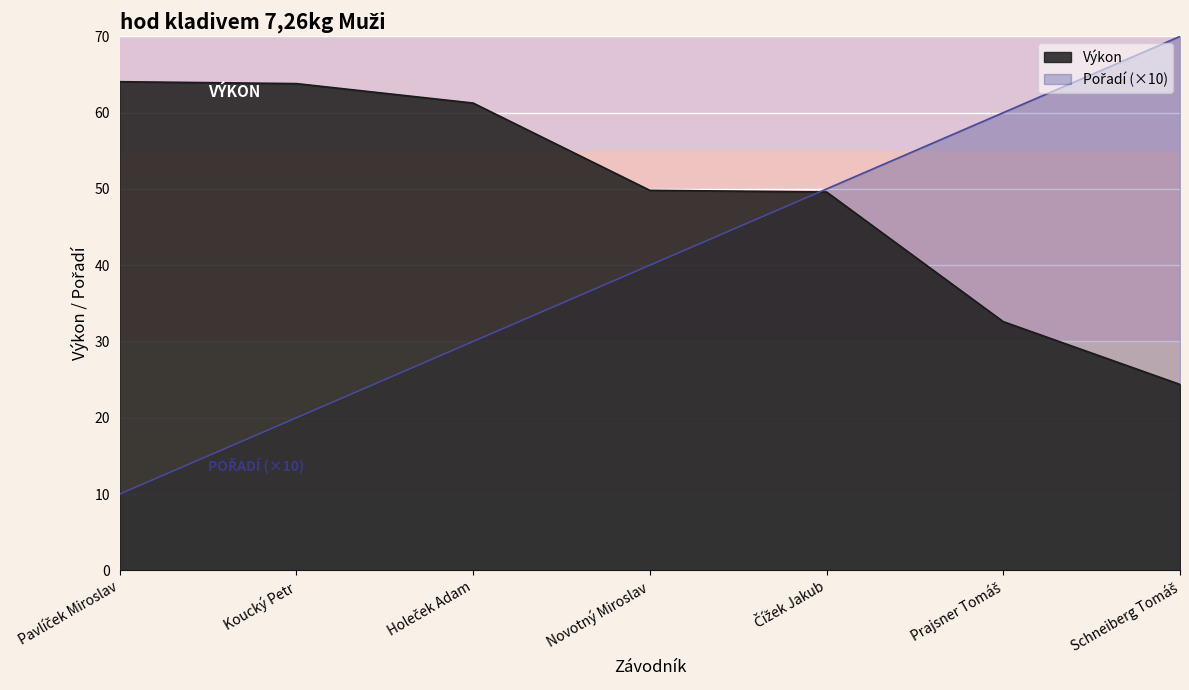

Between Novotný Miroslav and Prajsner Tomáš, which series saw the biggest shift?

Pořadí